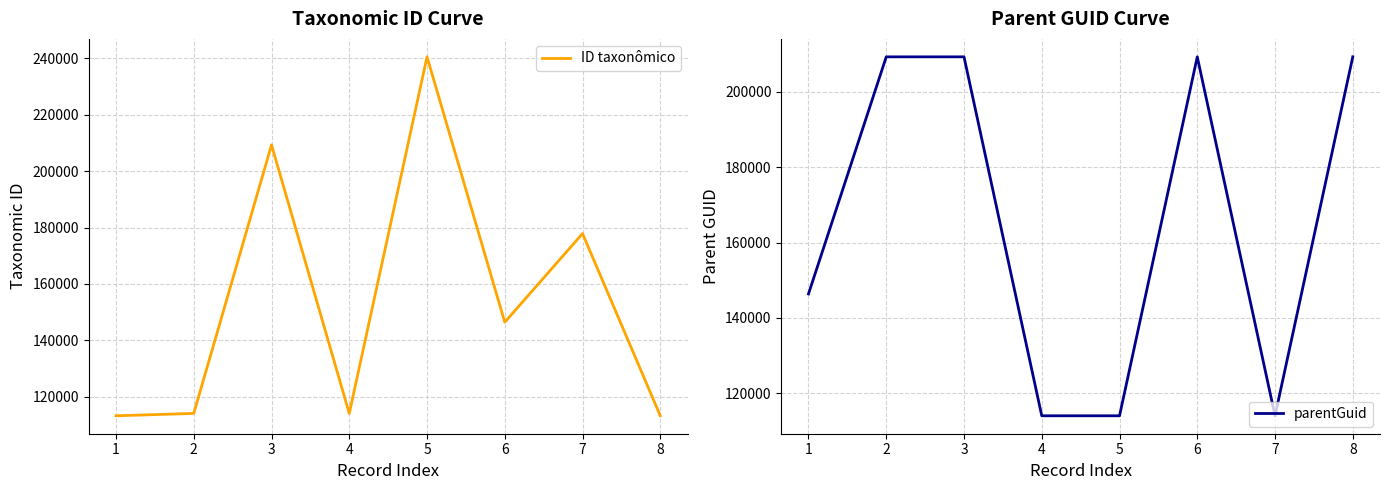

Is the value of ID taxonômico at 3 greater than the value of parentGuid at 1?

Yes